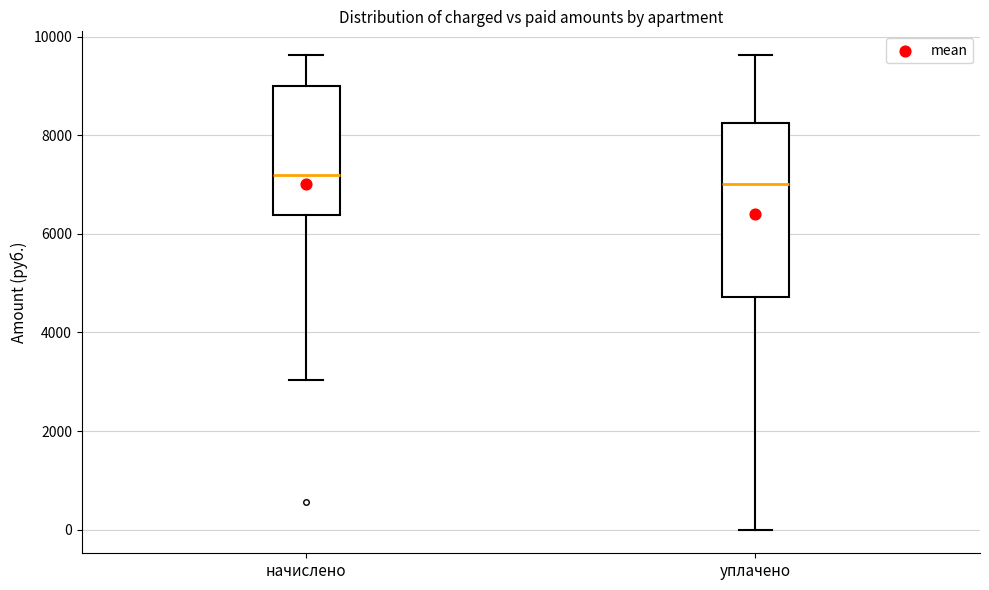

Where does the lower whisker of the box for начислено end on the y-axis? The values are not printed on the chart, so give them approximately, as read against the axis.

3000